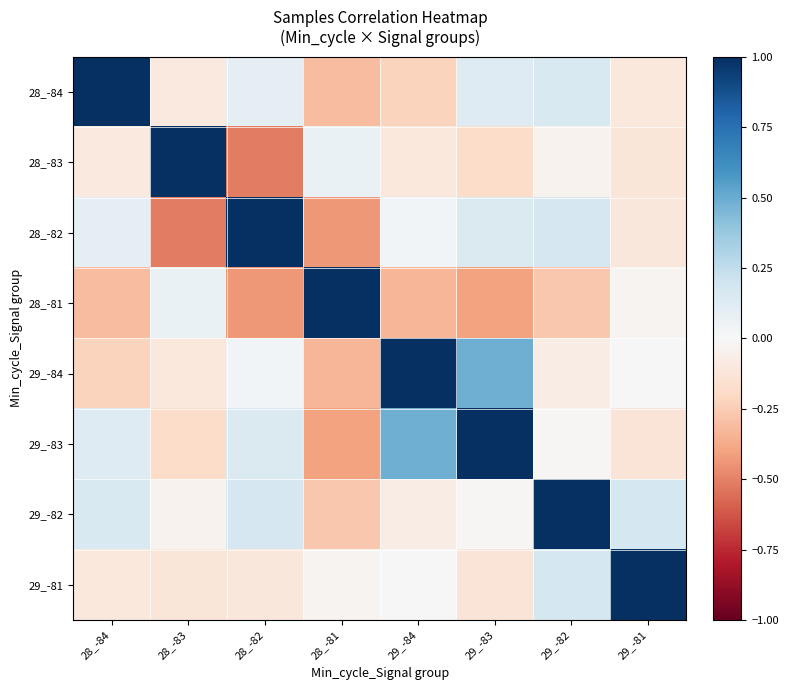

Rank the series at 28_-84 from lowest to highest value.

28_-81, 29_-84, 29_-81, 28_-83, 28_-82, 29_-83, 29_-82, 28_-84